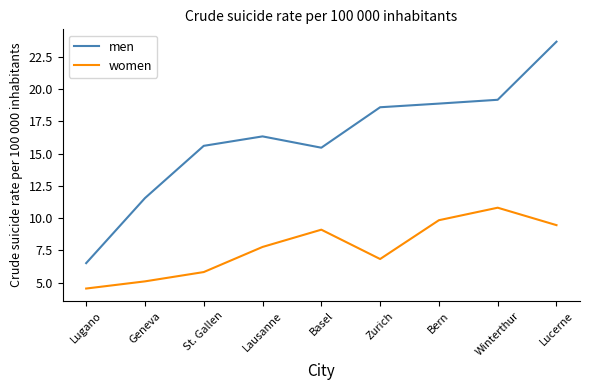

List the series in order of their peak value, lowest first.

women, men